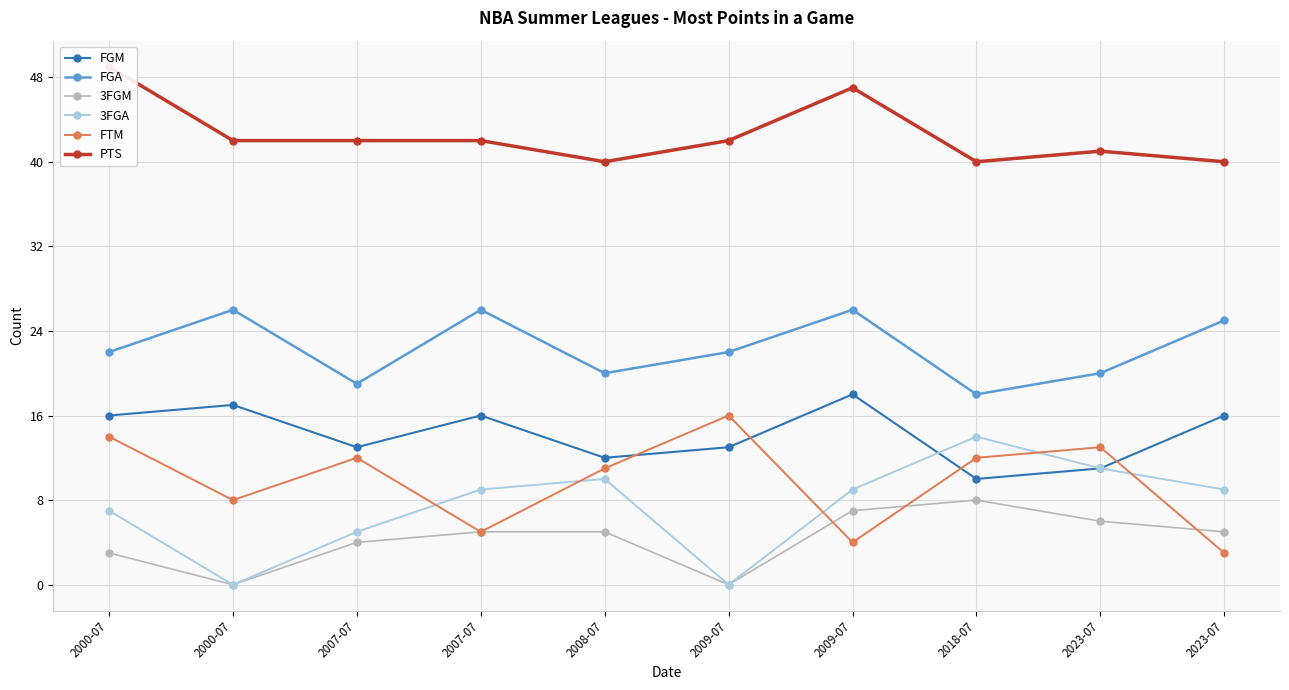

In 3FGA, how many points are lower than both neighbors (excluding endpoints)?

2